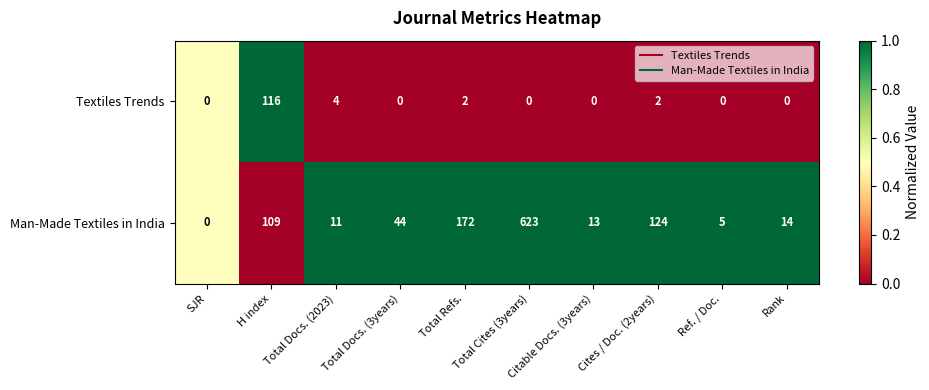

What is the sum of all Man-Made Textiles in India values?

1115